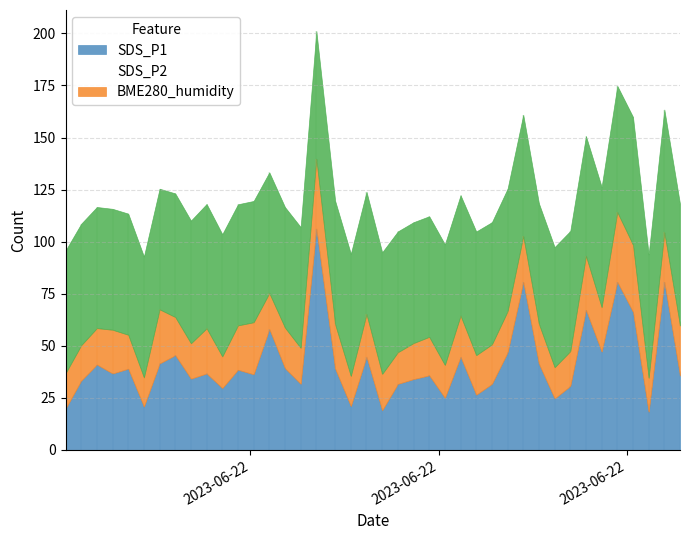

What position from the right is 2023/06/22 01:06?

27